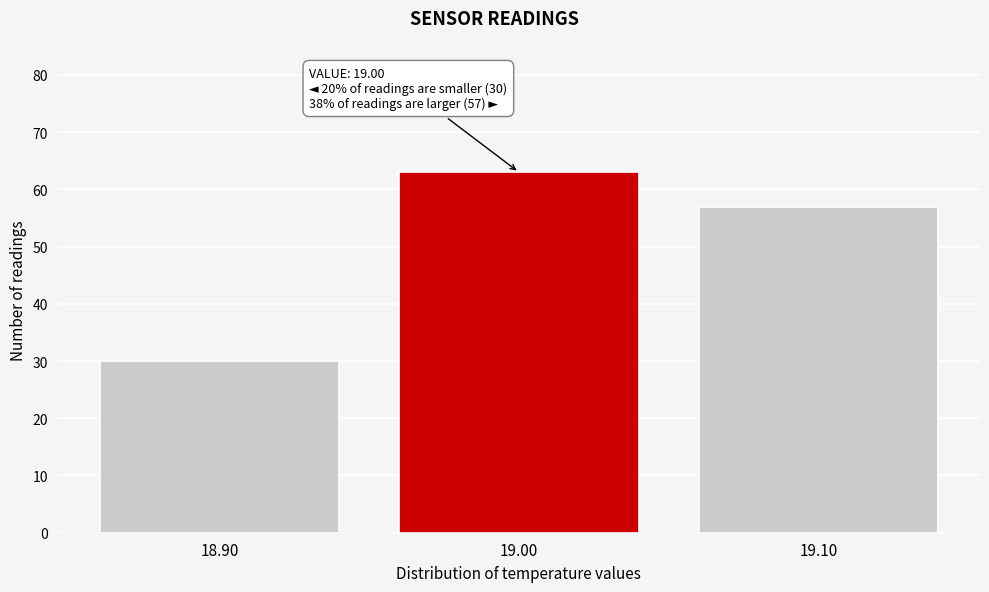

Reading left to right, what are all the values shown in this chart?

30	63	57